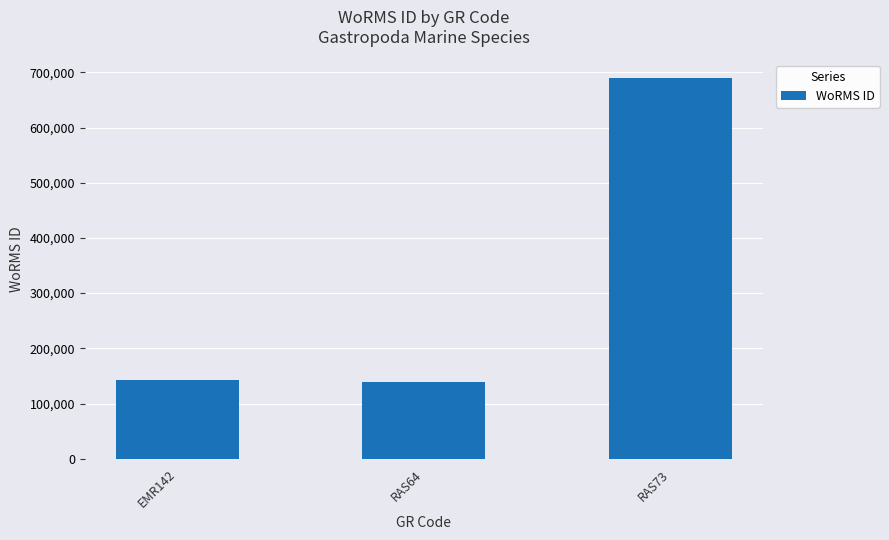

Where is the data nearest to the value 413883?

EMR142